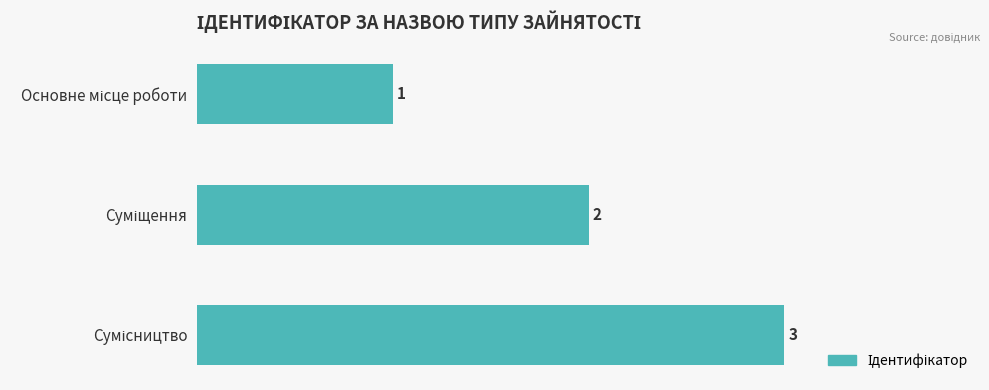

What is the greatest value displayed?

3